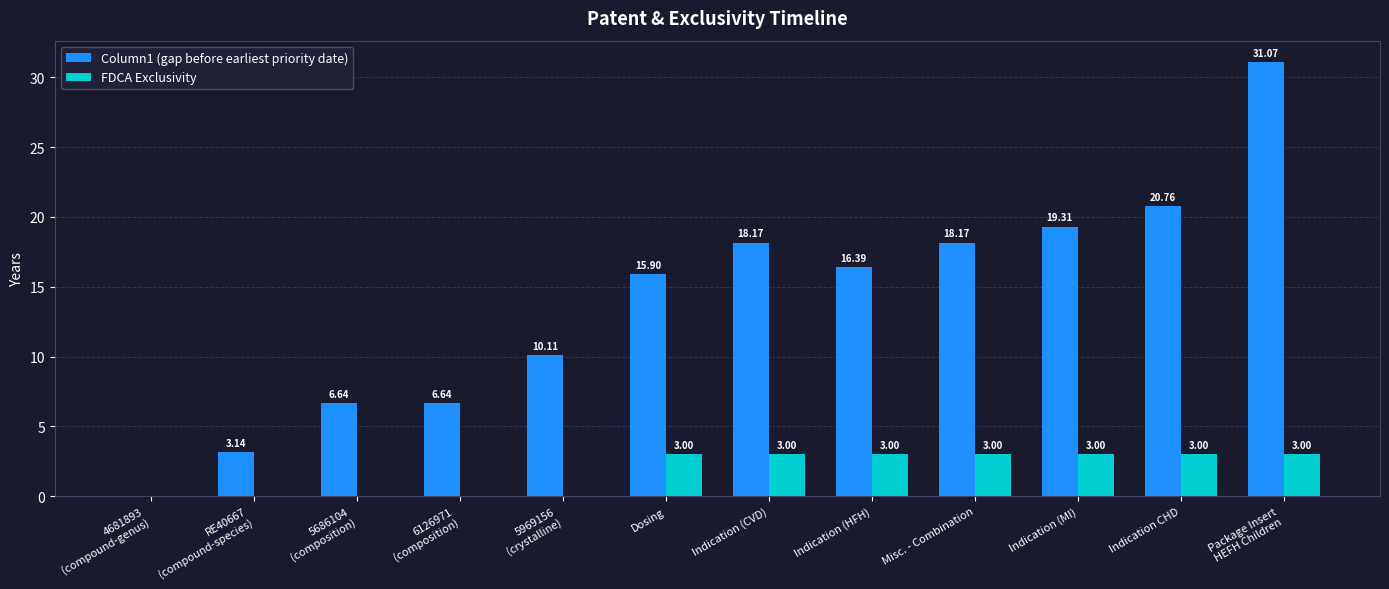

Which series has the largest total across all categories?

Column1 (gap before earliest priority date)